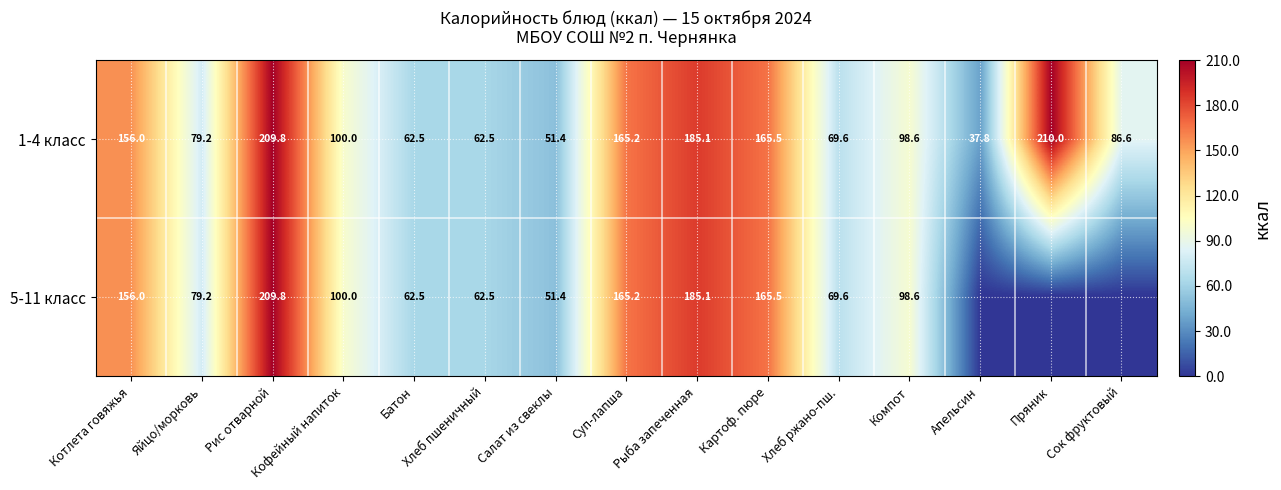

Count the number of data series in this chart.

2